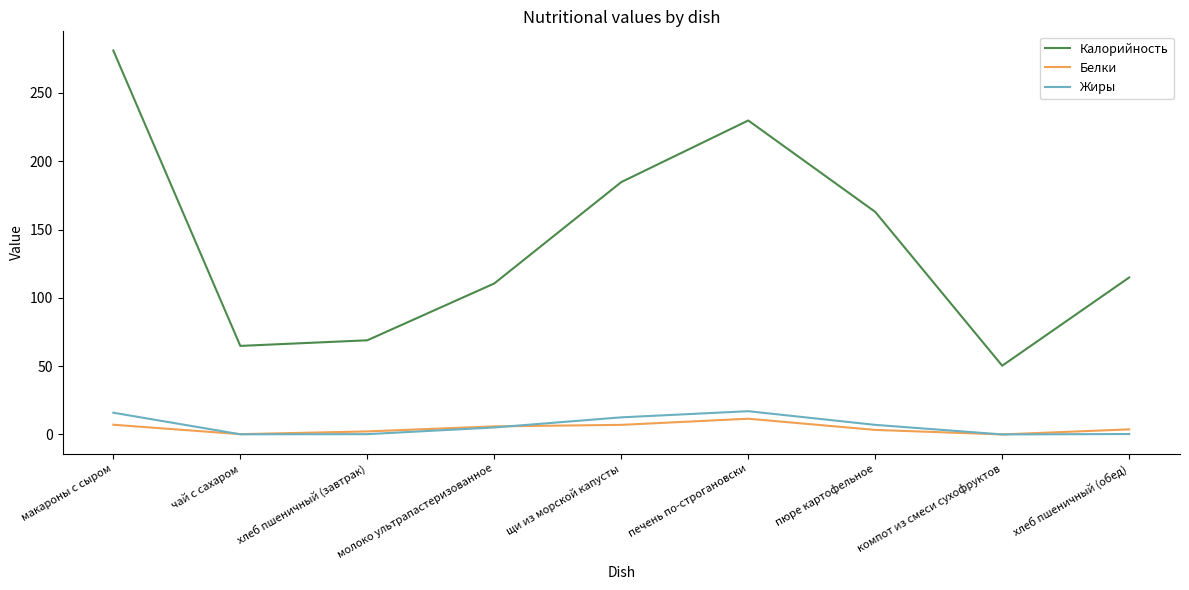

True or false: Калорийность and Жиры intersect in this chart.

False